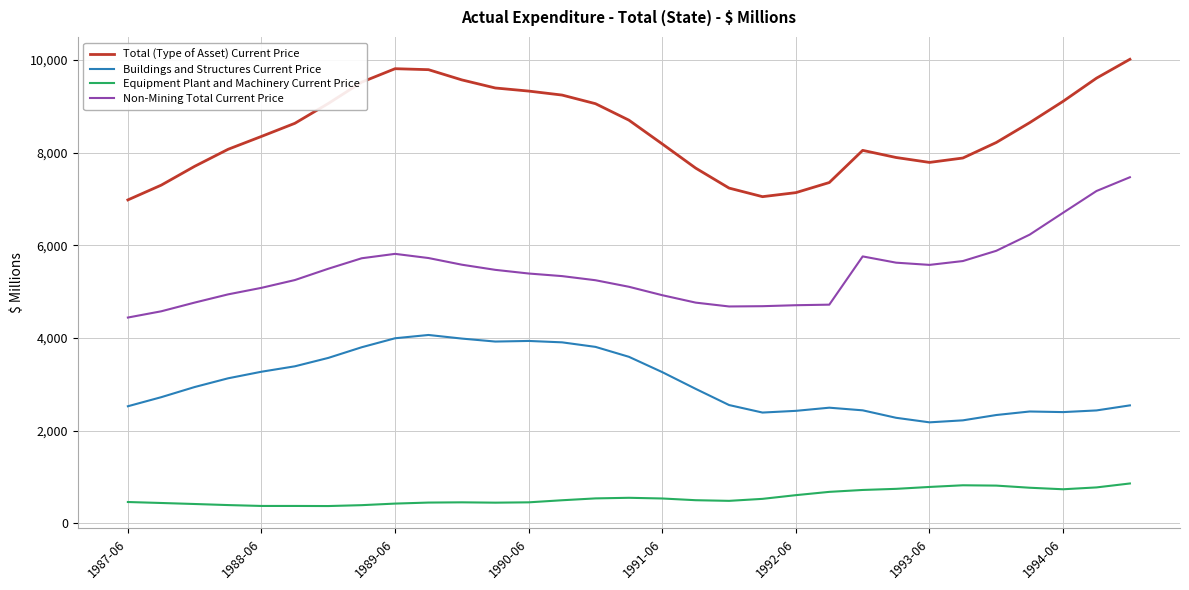

Which series has the widest spread of values?

Total (Type of Asset) Current Price